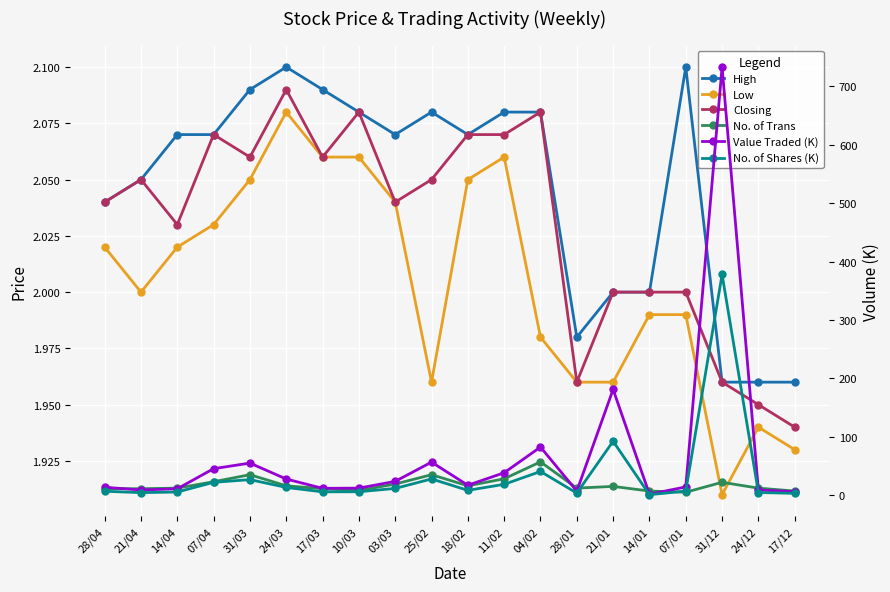

What is the spread (max minus min) of values at 31/12?

731.4